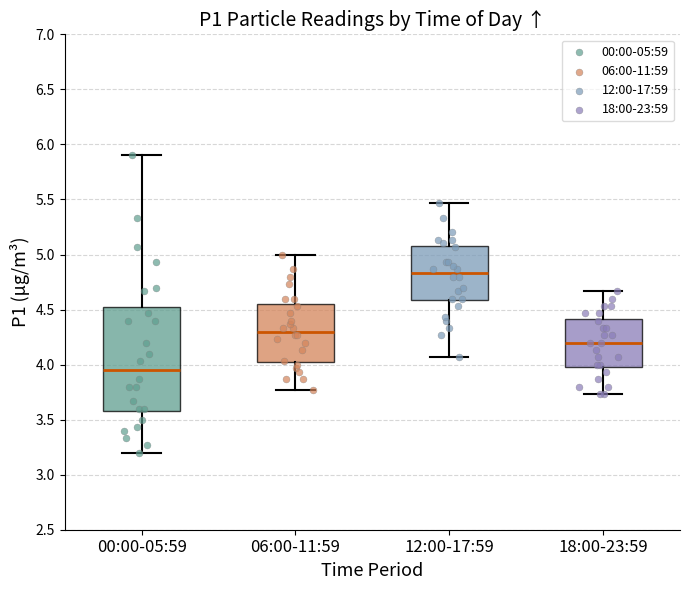

Where does the lower whisker of the box for 06:00-11:59 end on the y-axis? The values are not printed on the chart, so give them approximately, as read against the axis.

3.75